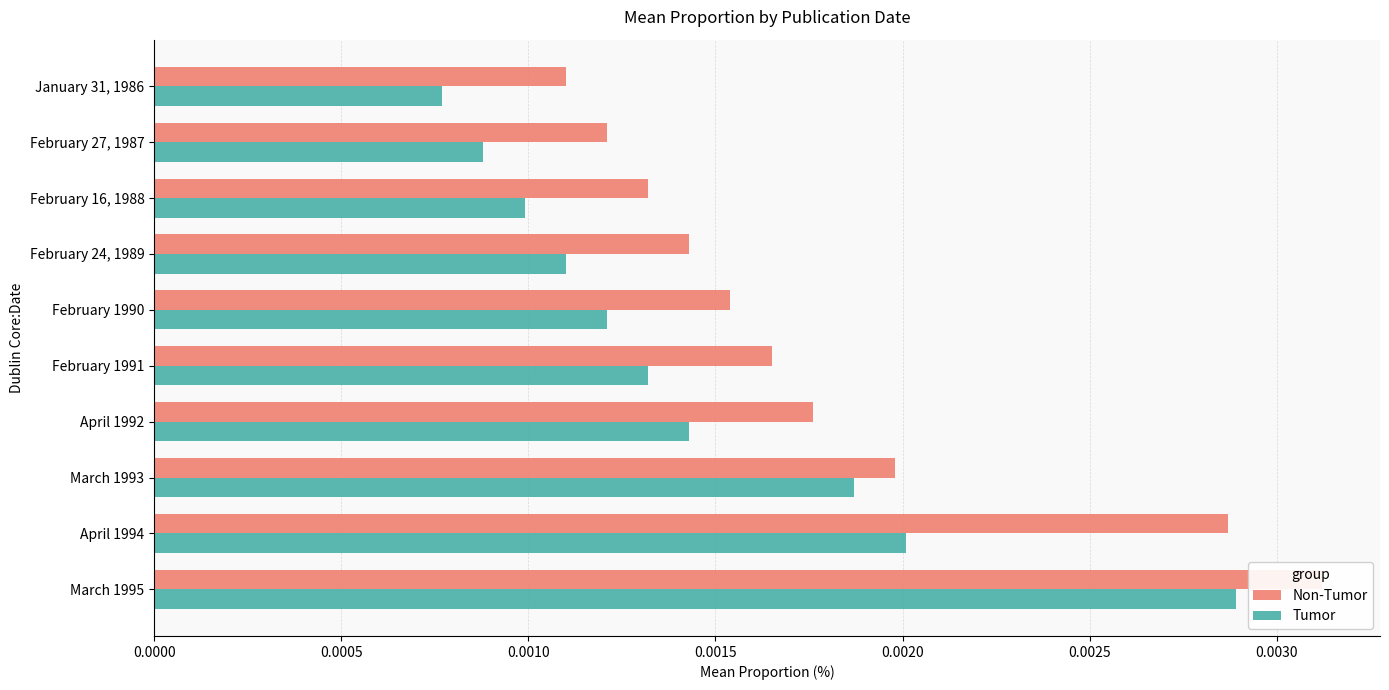

Is the value of Non-Tumor at February 16, 1988 greater than the value of Tumor at January 31, 1986?

Yes